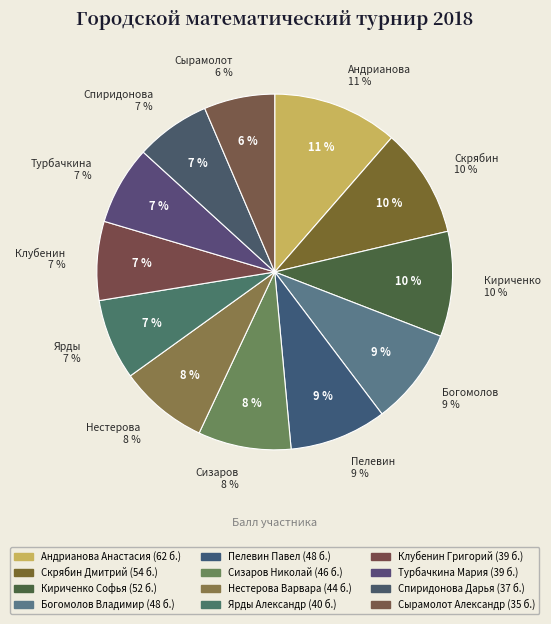

To the nearest percent, what portion does Турбачкина Мария represent?

7%